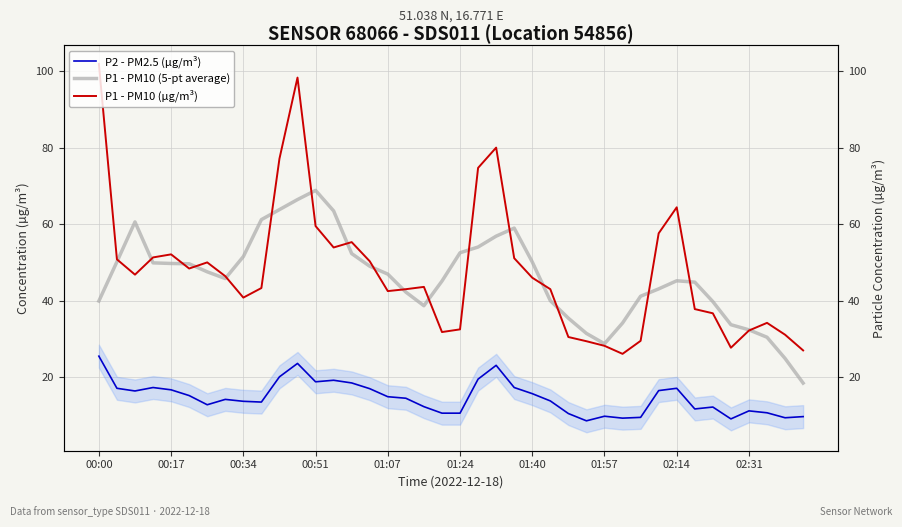

What is the average value of the P1 - PM10 (µg/m³) series?

47.7